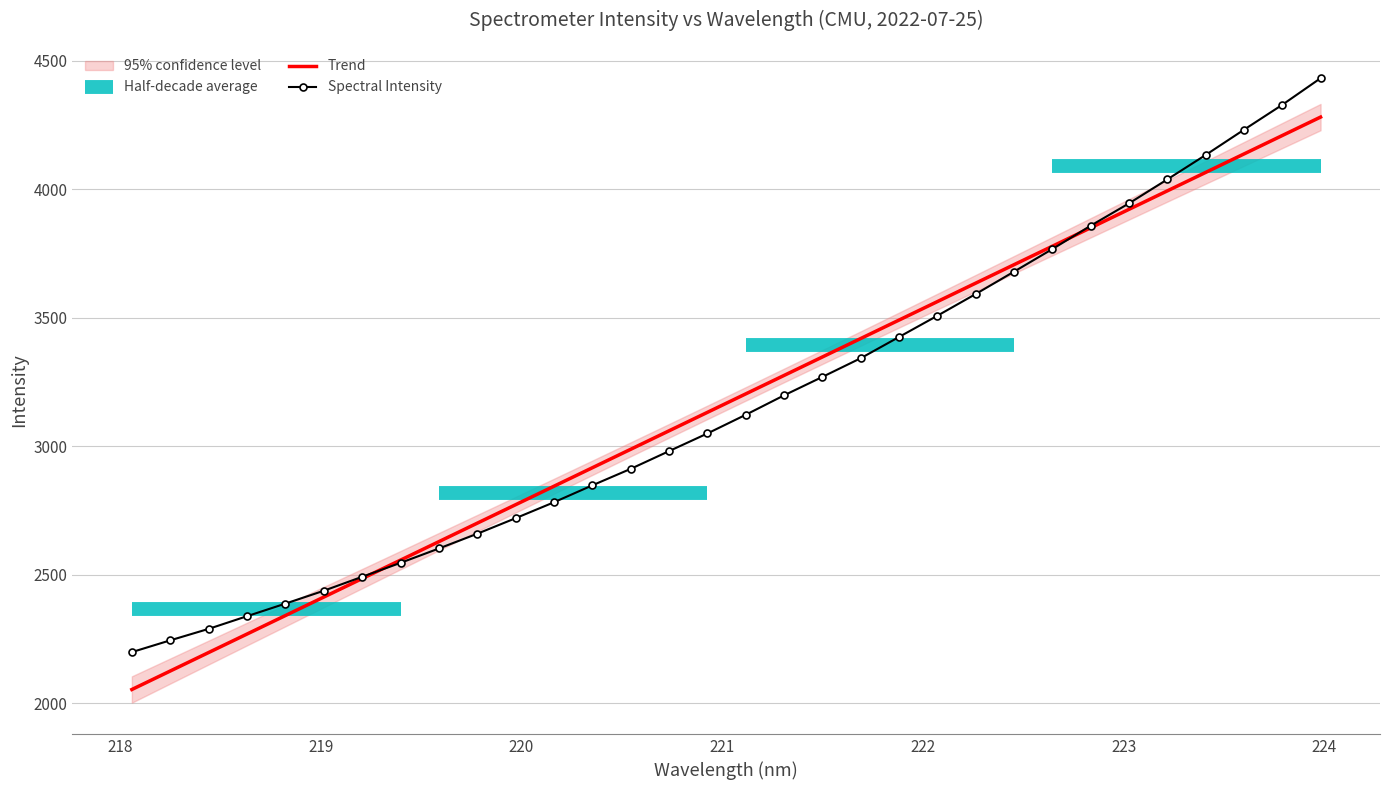

Is it true that the value at 220.3533 is 2847.7?

True